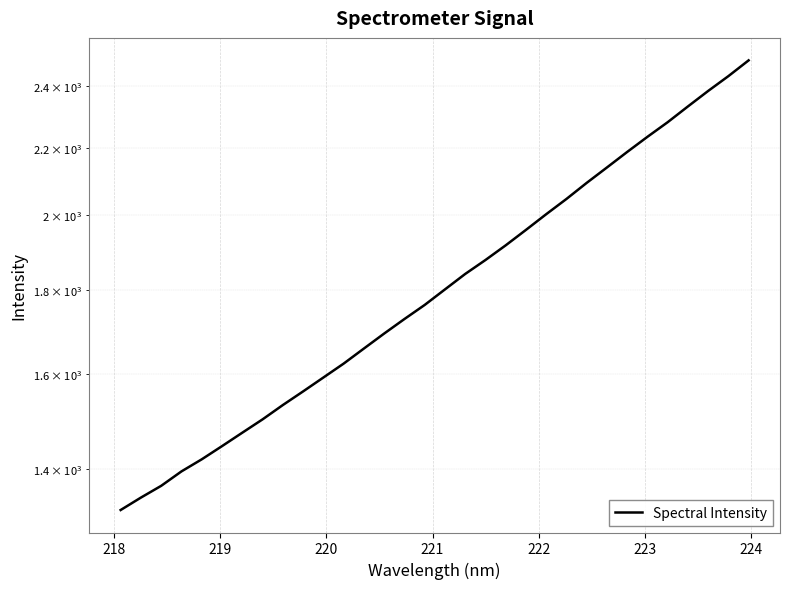

Reading left to right, extract all data points from this chart.

1322.2	1345.5	1367.9	1395.9	1419.8	1446.4	1474.0	1501.8	1532.4	1562.0	1592.8	1624.2	1659.0	1694.3	1729.2	1763.8	1802.7	1842.3	1878.7	1917.9	1959.9	2003.6	2047.0	2093.8	2139.6	2186.8	2233.7	2280.1	2331.1	2382.4	2432.5	2487.0